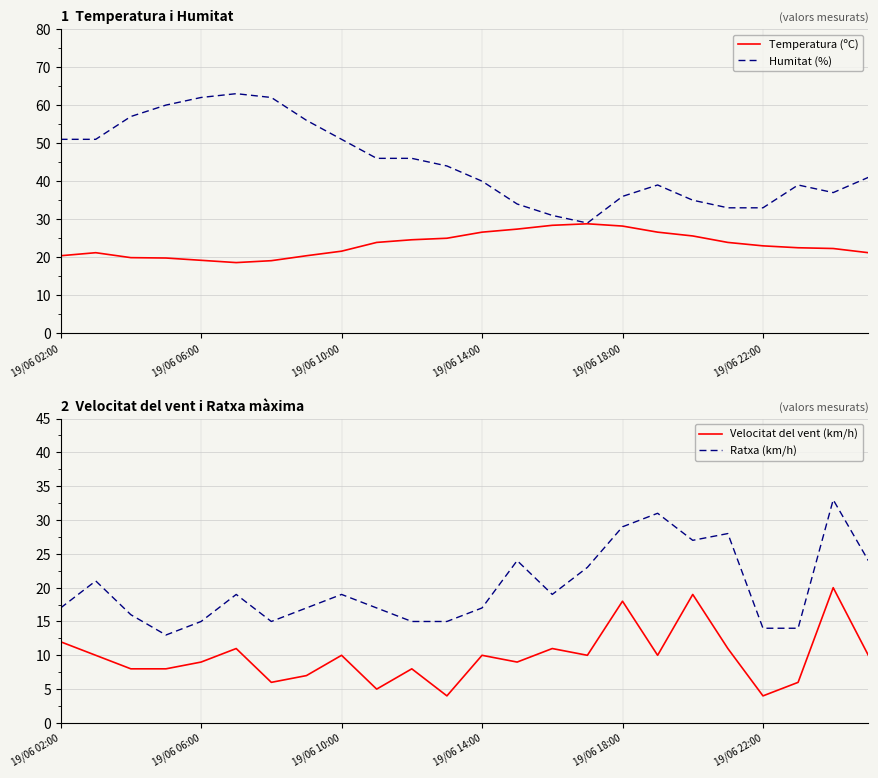

Does the chart have visible grid lines?

Yes